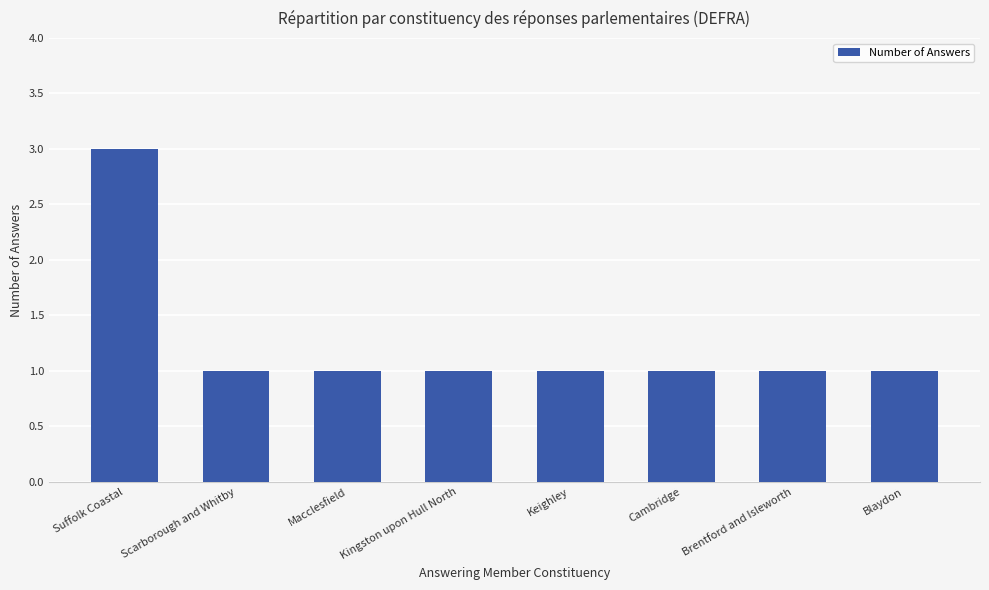

Are the bars grouped side by side (vs. stacked)?

No